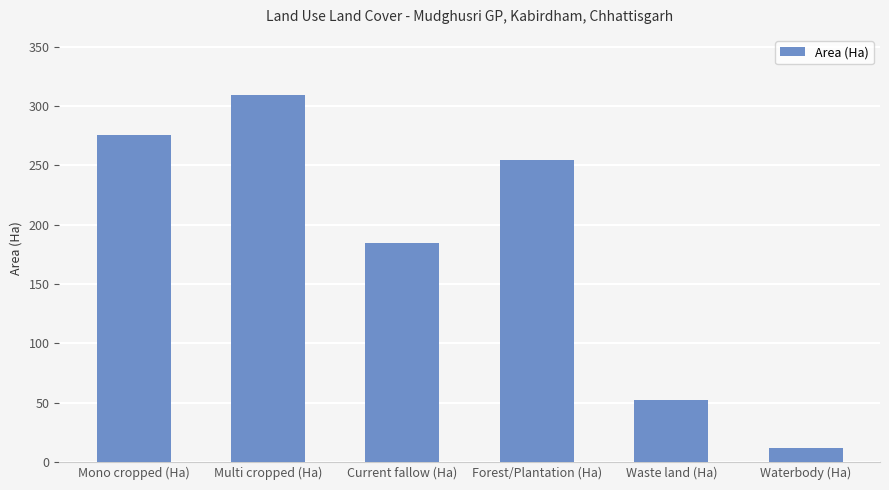

What is the greatest value displayed?

309.5